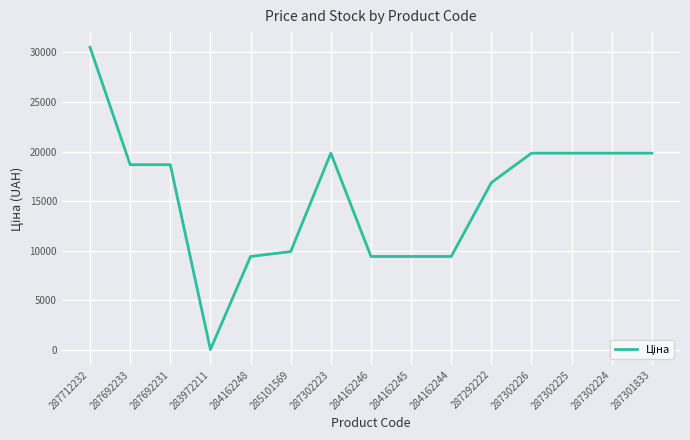

Is it true that the value at 287692231 is 18671.5?

True